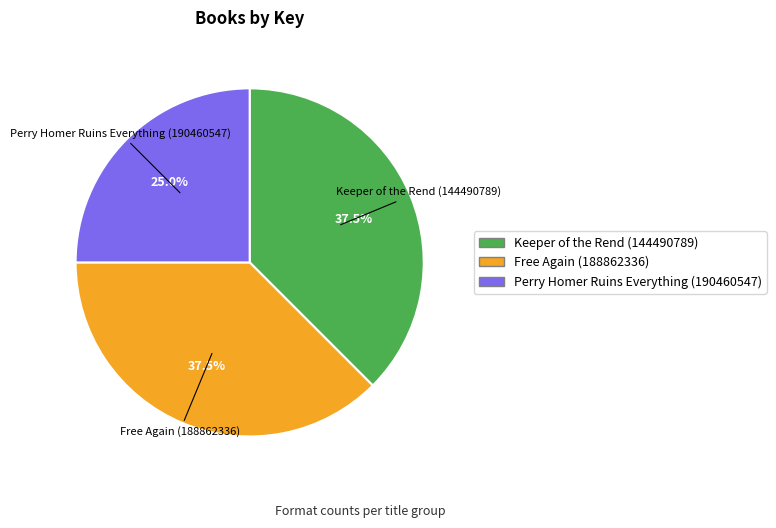

Which slice is the smallest?

Perry Homer Ruins Everything (190460547)